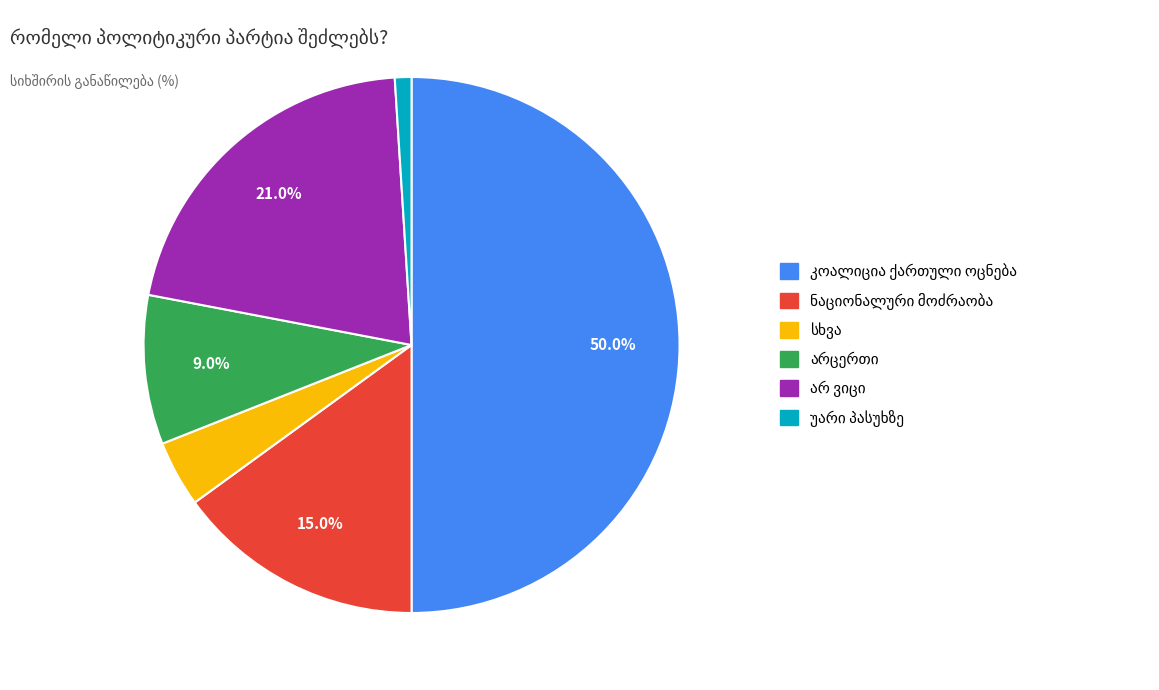

Which slice is the largest?

კოალიცია ქართული ოცნება